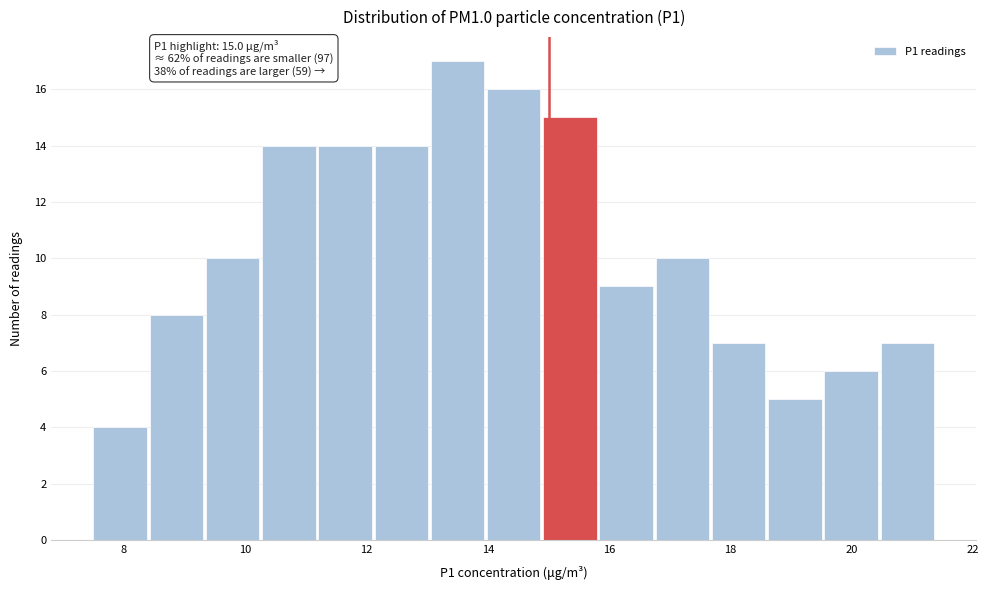

Over which range of the x-axis is the bar tallest?

13.0 to 14.0